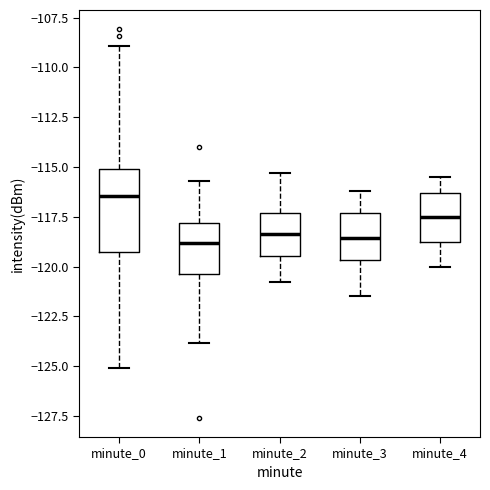

Where is the upper edge of the box for minute_1 on the y-axis? The values are not printed on the chart, so give them approximately, as read against the axis.

-118.0